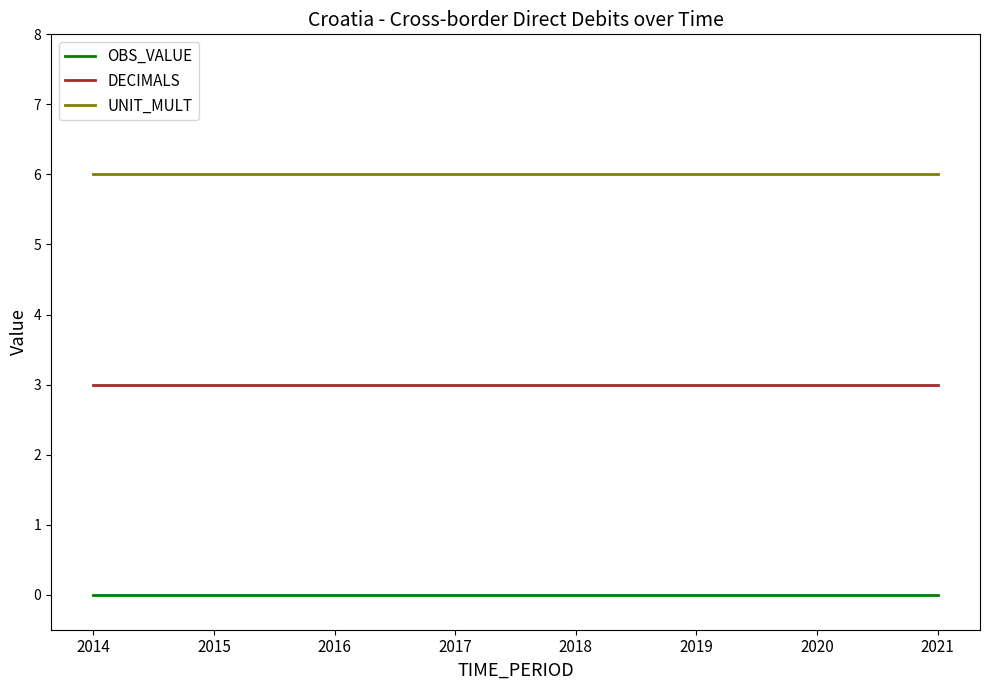

Rank the series at 2018 from lowest to highest value.

OBS_VALUE, DECIMALS, UNIT_MULT